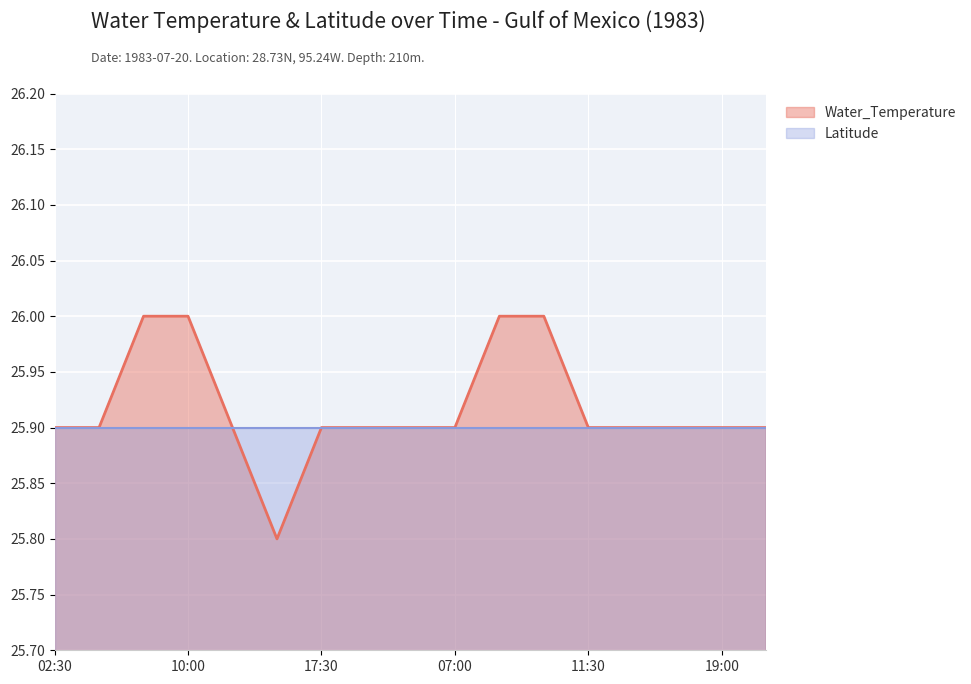

At which label is the value closest to 25?

1983-07-20 15:00